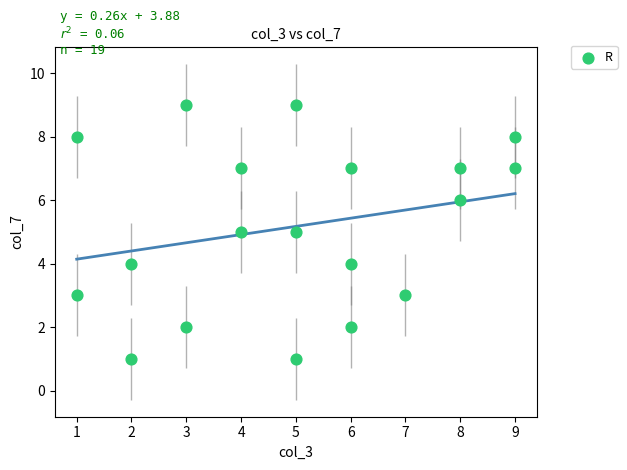

What is the range of Y values (max minus min)?

8